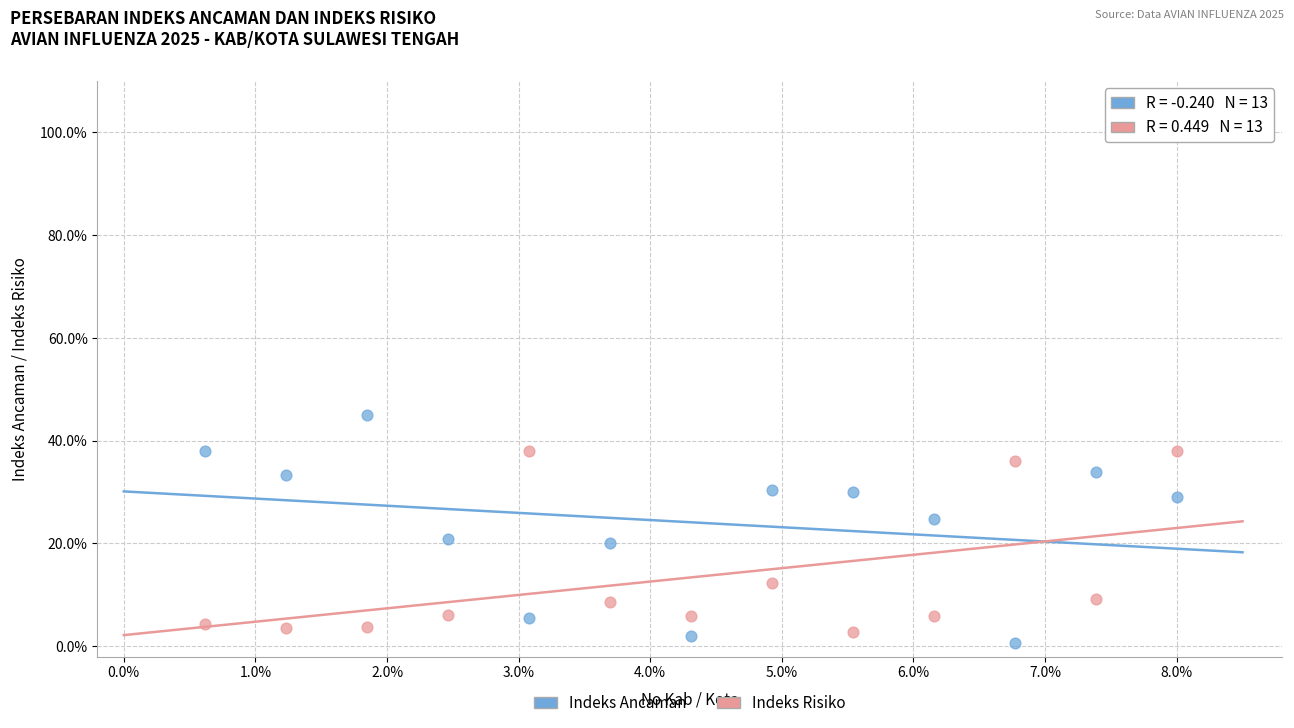

Which series contains the lowest Y value?

Indeks Ancaman